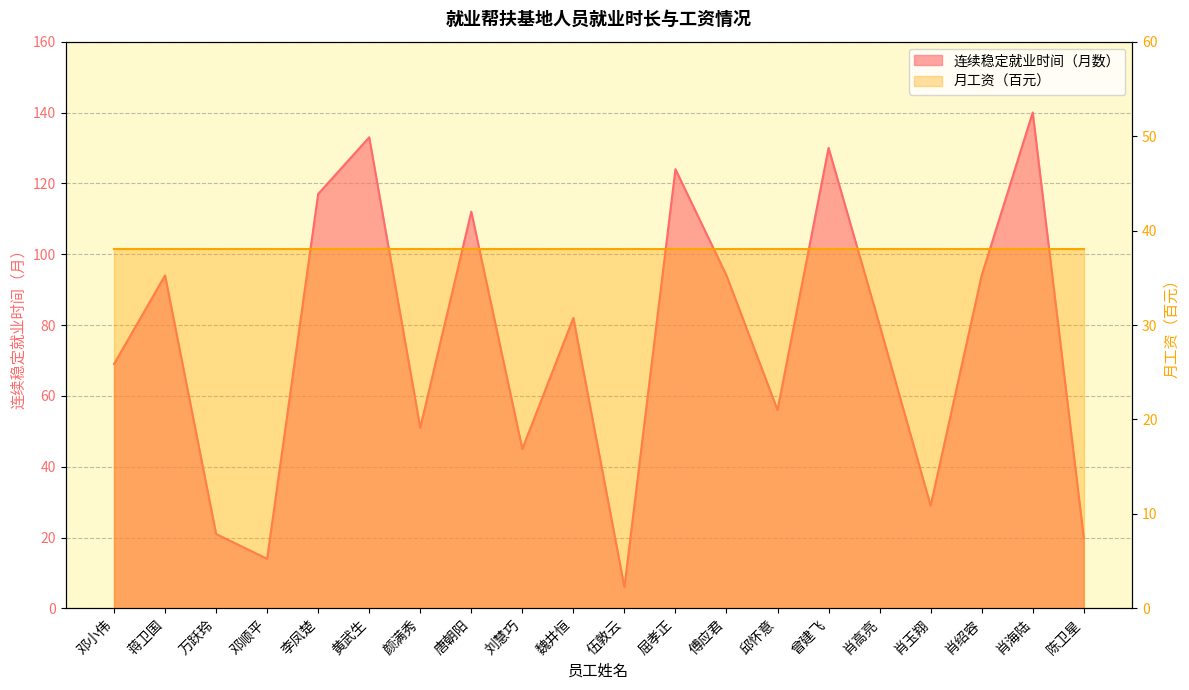

Reading right to left, list all the values displayed in this chart.

陈卫星=20	肖海陆=140	肖绍容=94	肖玉翔=29	肖高亮=80	曾建飞=130	邱怀意=56	傅应君=94	屈孝正=124	伍敦云=6	魏井恒=82	刘慧巧=45	唐朝阳=112	颜满秀=51	黄武生=133	李凤楚=117	邓顺平=14	万跃玲=21	蒋卫国=94	邓小伟=69